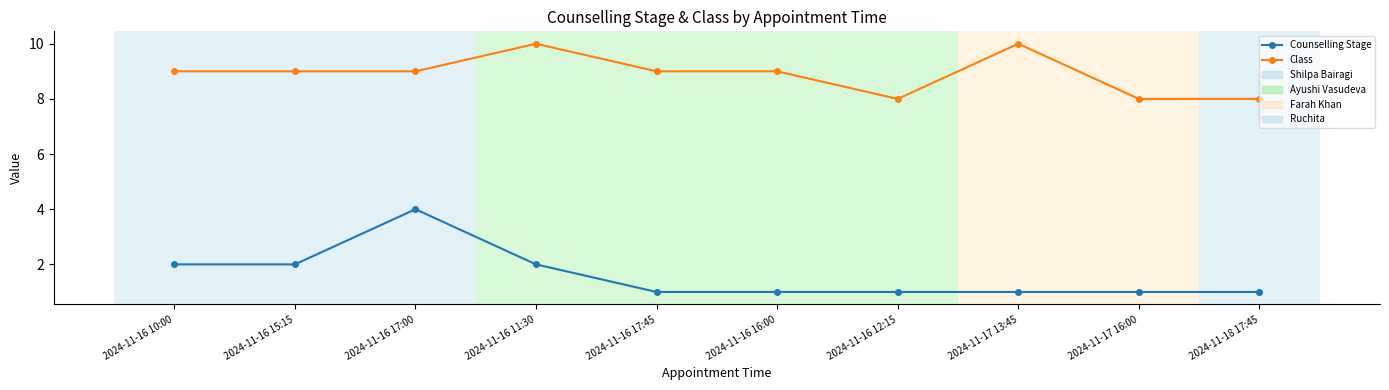

What is the average value of the Class series?

9